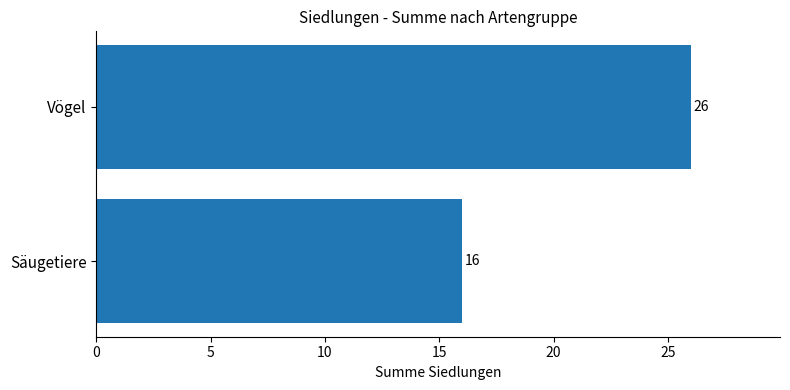

What is the ratio of the value at Säugetiere to the value at Vögel?

0.6